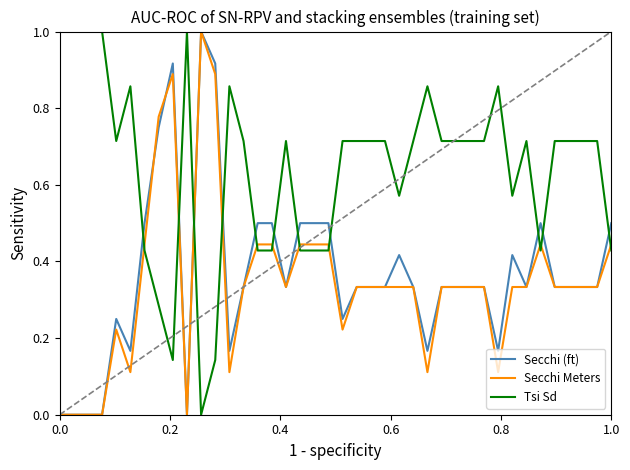

What is the maximum value shown in the chart?

1.0